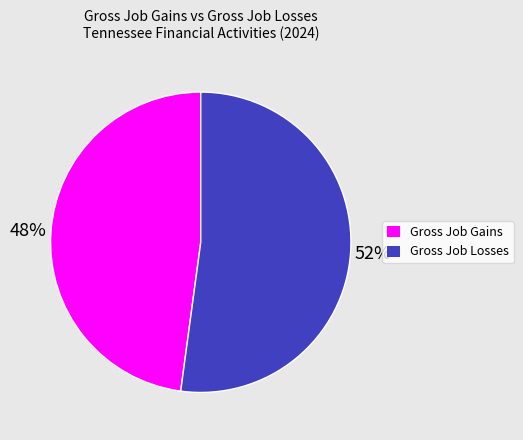

Which category has the biggest portion of the pie?

Gross Job Losses